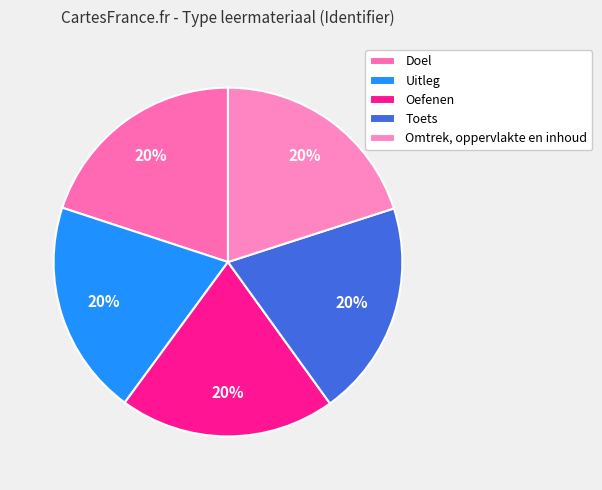

What percentage is the Doel slice, to the nearest percent?

20%